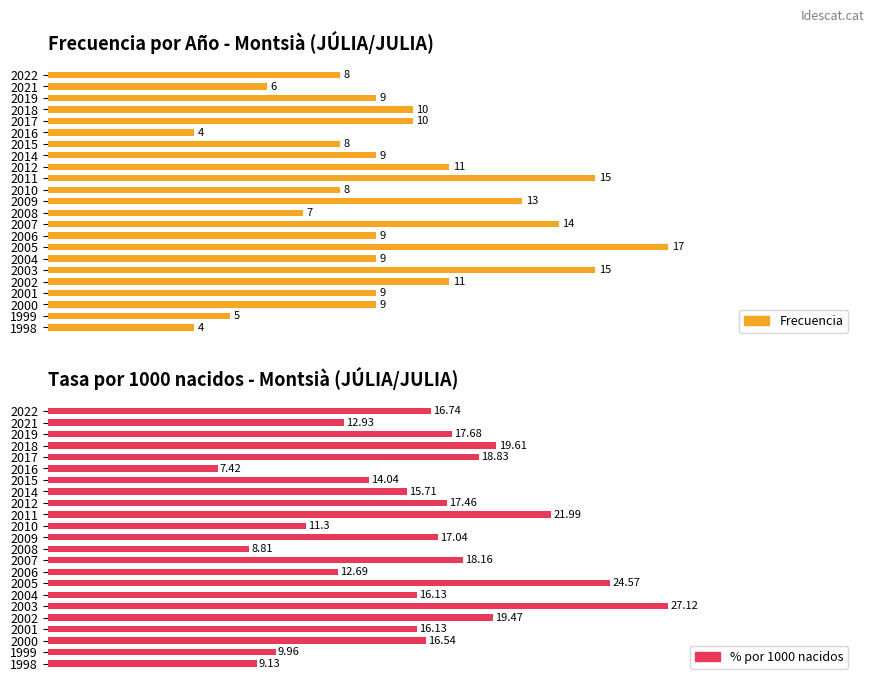

Reading left to right, transcribe all the data shown in this chart.

Frecuencia: 8.0	6.0	9.0	10.0	10.0	4.0	8.0	9.0	11.0	15.0	8.0	13.0	7.0	14.0	9.0	17.0	9.0	15.0	11.0	9.0	9.0	5.0	4.0
% por 1000 nacidos: 16.7	12.9	17.7	19.6	18.8	7.4	14.0	15.7	17.5	22.0	11.3	17.0	8.8	18.2	12.7	24.6	16.1	27.1	19.5	16.1	16.5	10.0	9.1